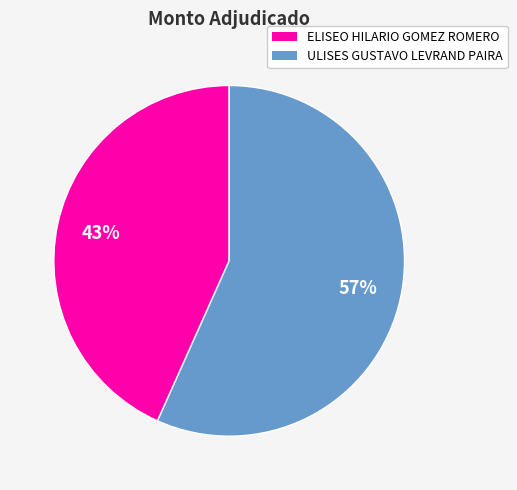

Do ULISES GUSTAVO LEVRAND PAIRA and ELISEO HILARIO GOMEZ ROMERO together represent more than half of the pie?

Yes